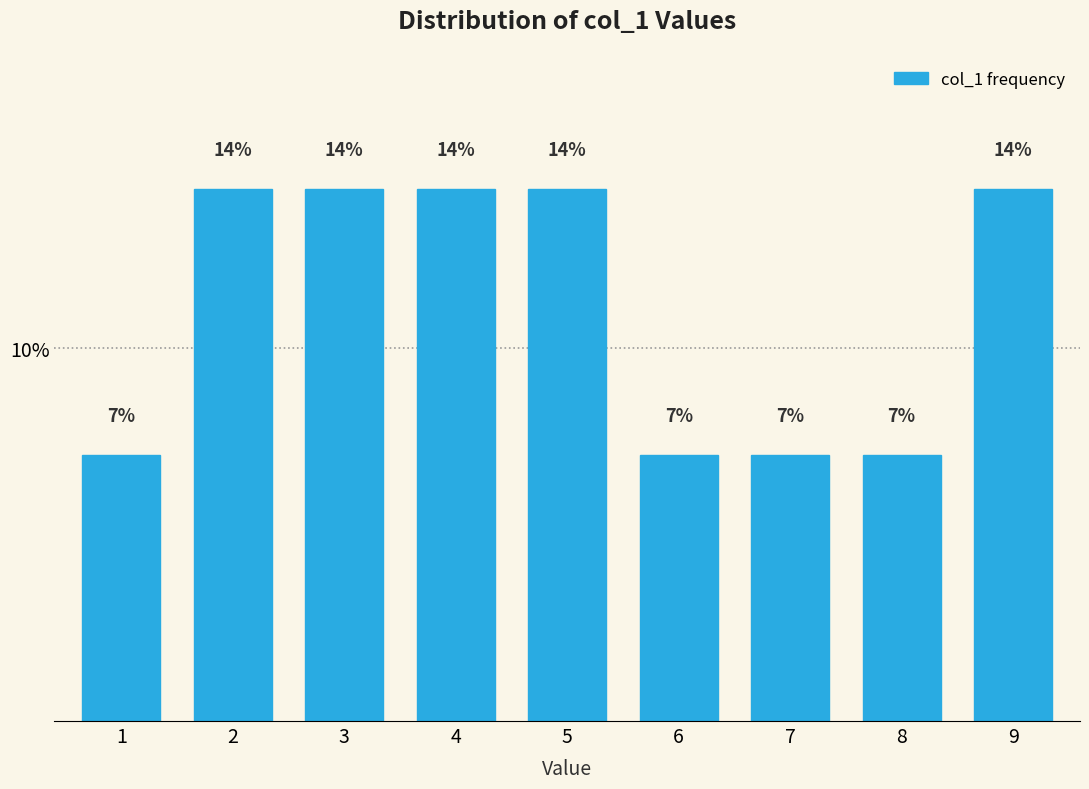

Are the bars horizontal?

No